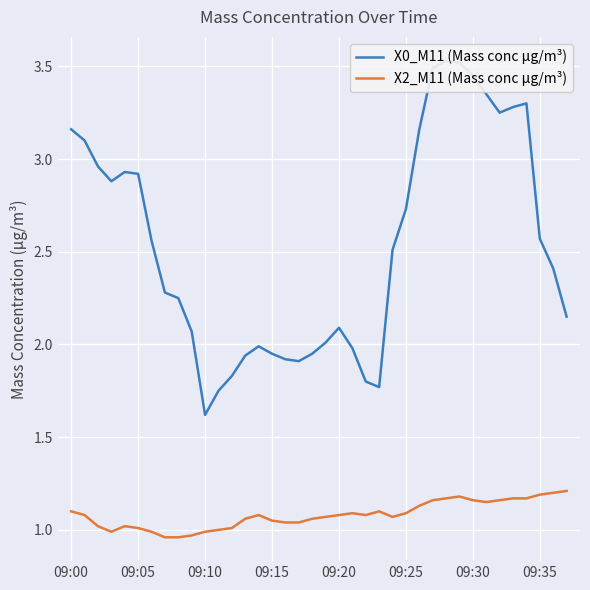

Where does the X0_M11 (Mass conc μg/m³) series first go above 2?

09:00